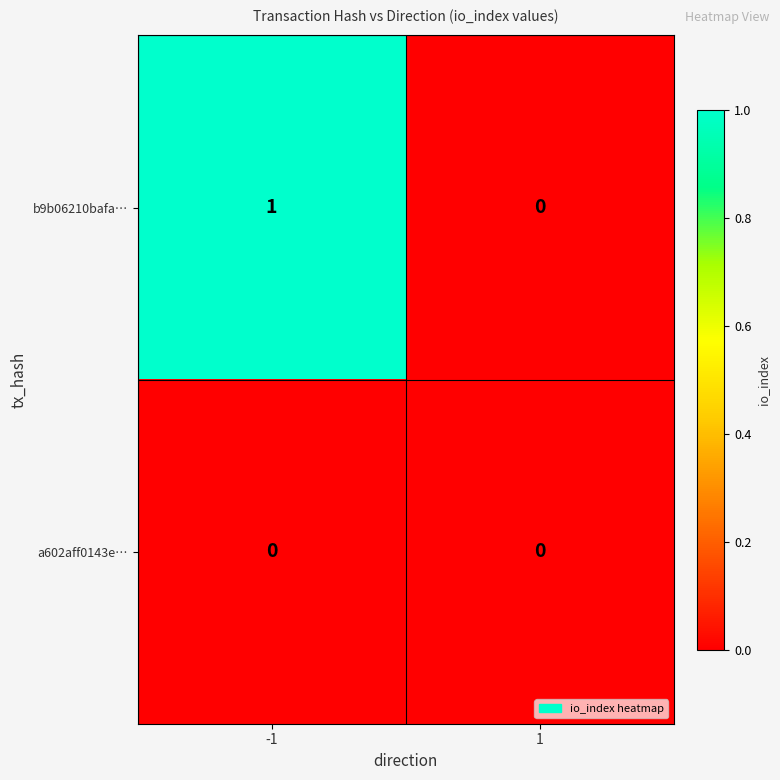

List the series in order of their overall mean, highest first.

b9b06210bafa…, a602aff0143e…